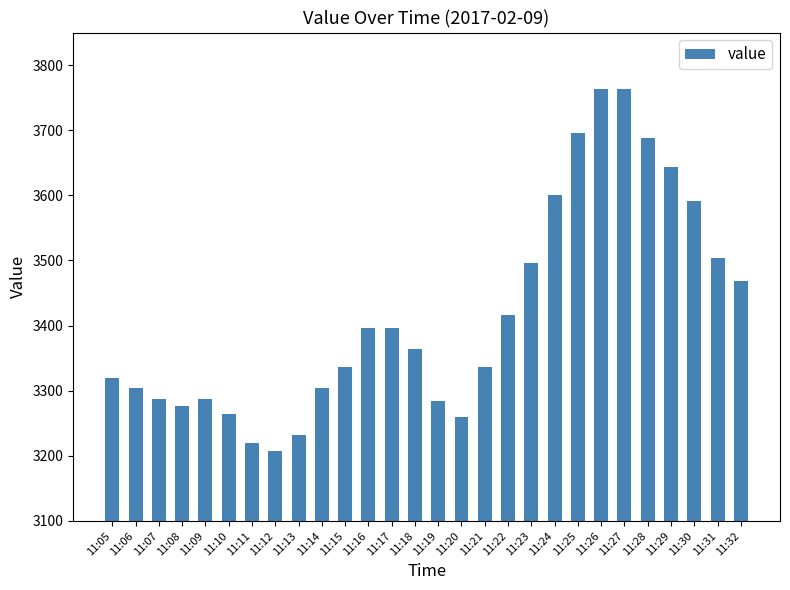

The chart shows a value of 5790 at 11:15. True or false?

False